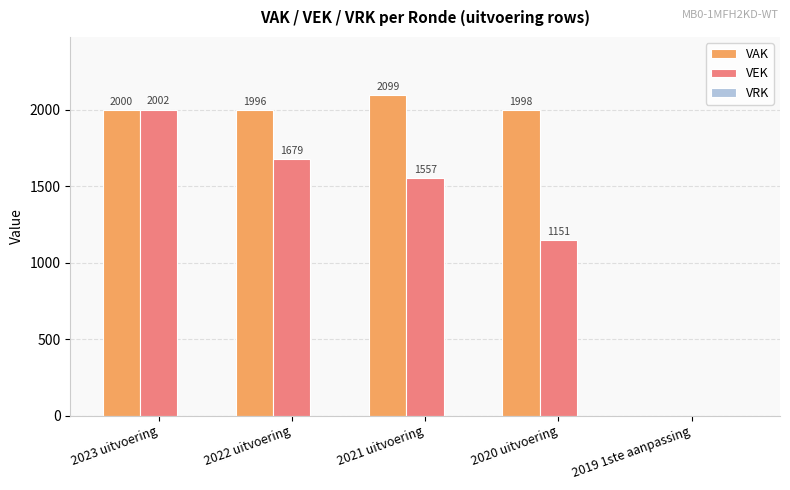

What is the sum of the VEK values at 2020 uitvoering and 2019 1ste aanpassing?

1151